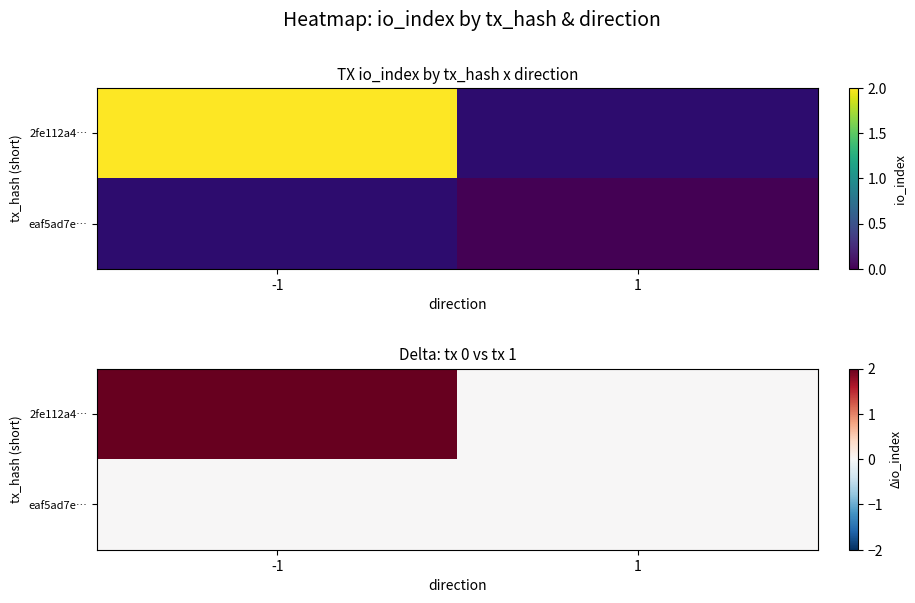

List the series in order of their overall mean, highest first.

2fe112a4…, eaf5ad7e…